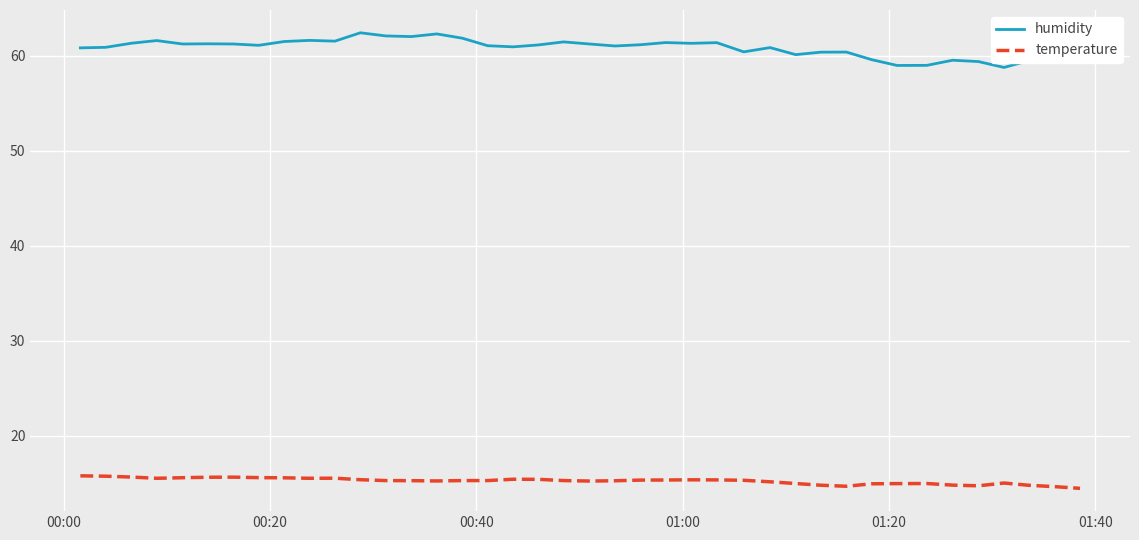

What is the highest value of the humidity series?

62.4